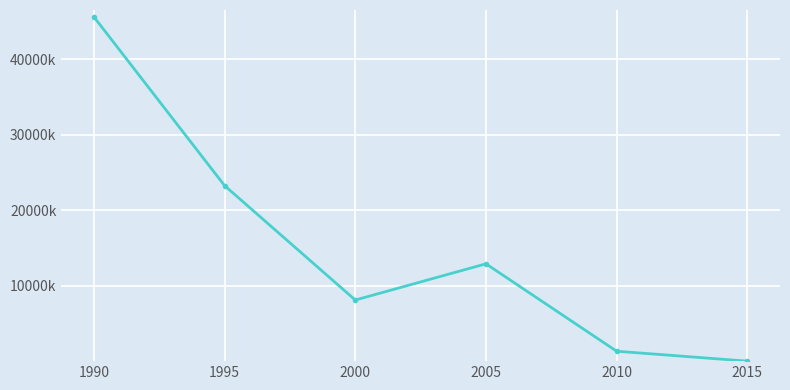

Which has a higher value, 2000 or 1995?

1995